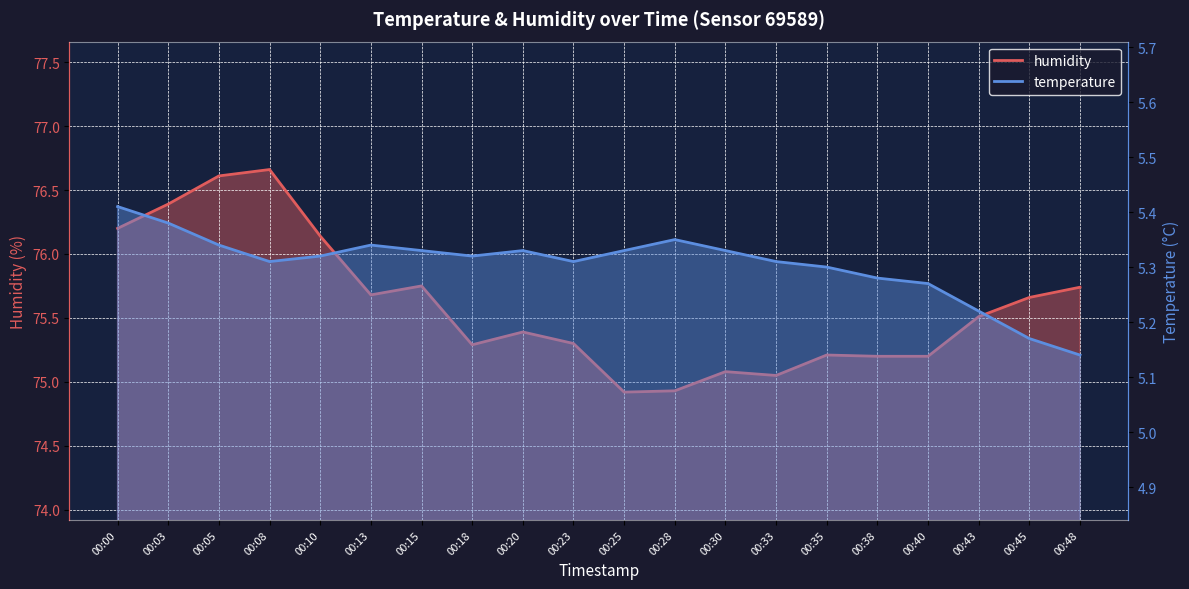

Is it true that humidity equals 15.1 at 00:18?

False